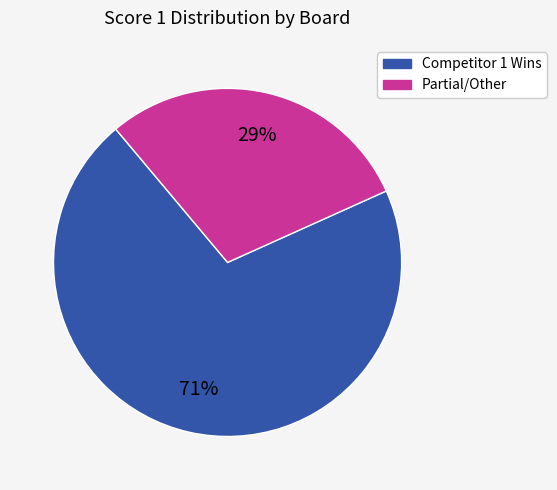

To the nearest percent, what is the average slice percentage?

50%